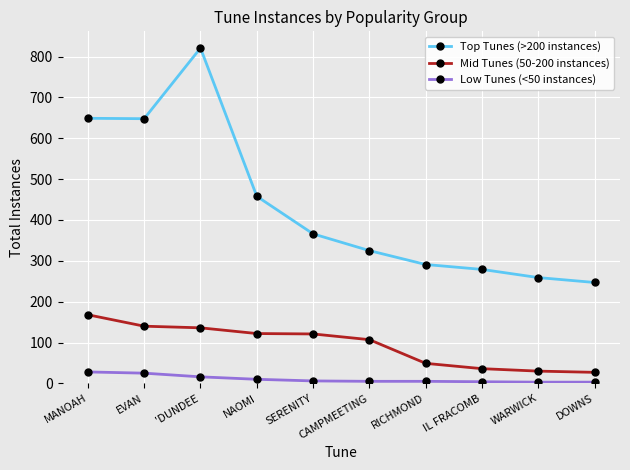

The Top Tunes (>200 instances) series shows 279 at IL FRACOMB. True or false?

True